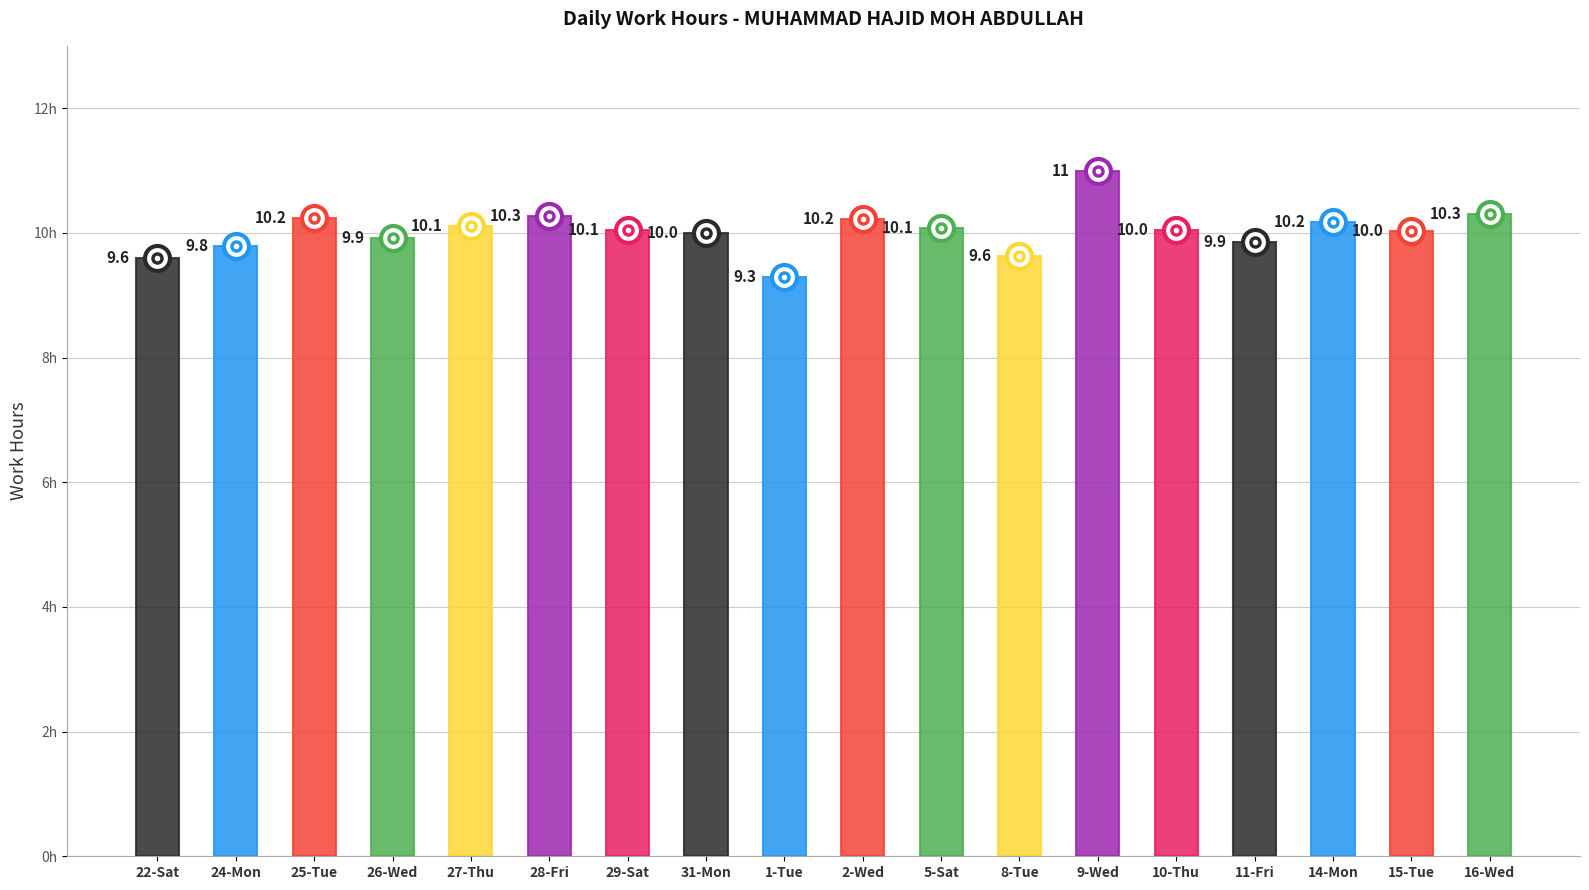

What is the label of the 11th bar from the right?

31-Mon